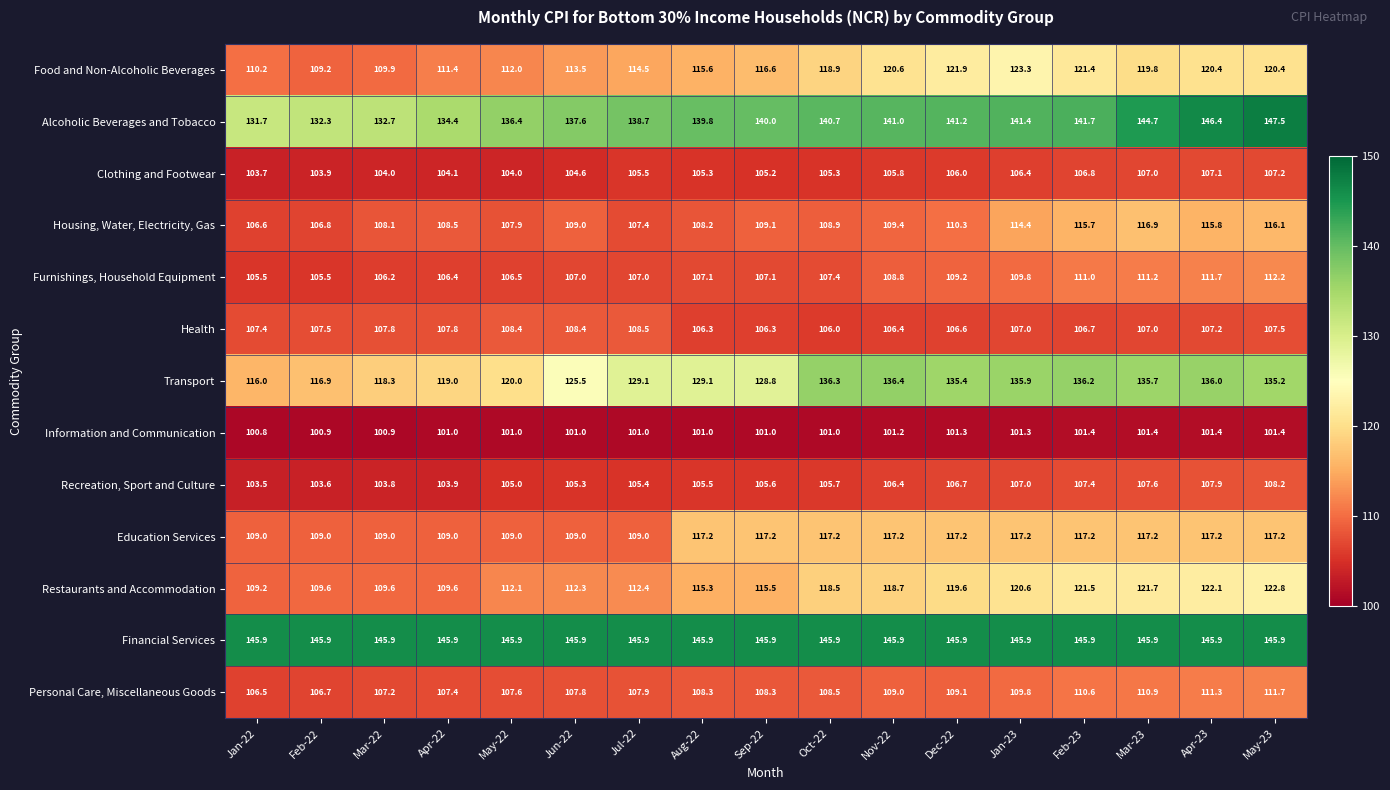

What is the average value of the Clothing and Footwear series?

105.4